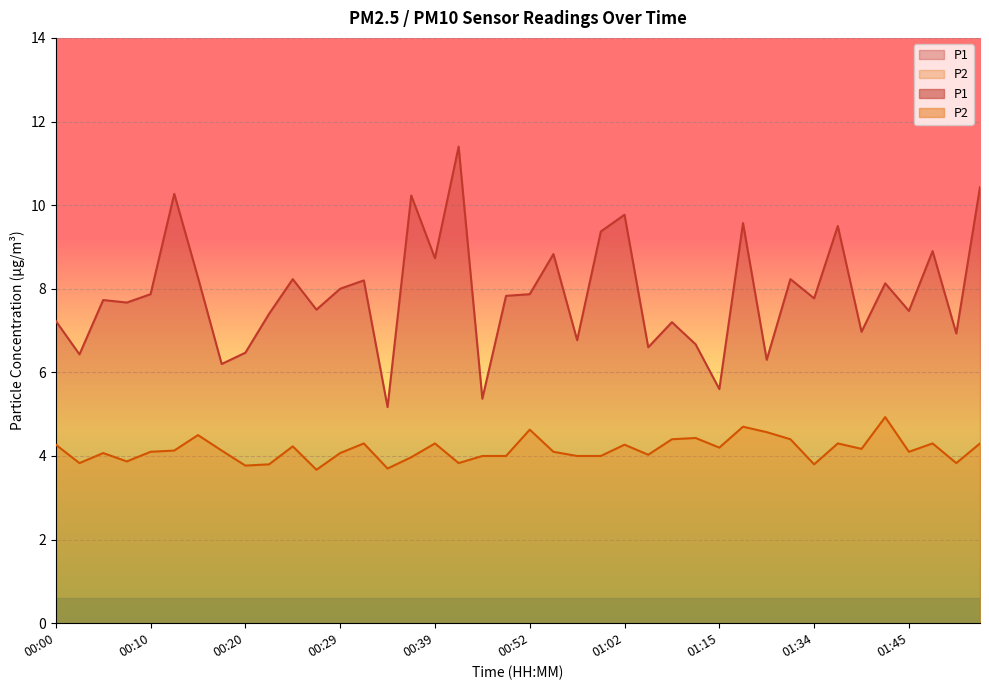

What is the difference between the maximum and minimum values in the P1 series?

6.2